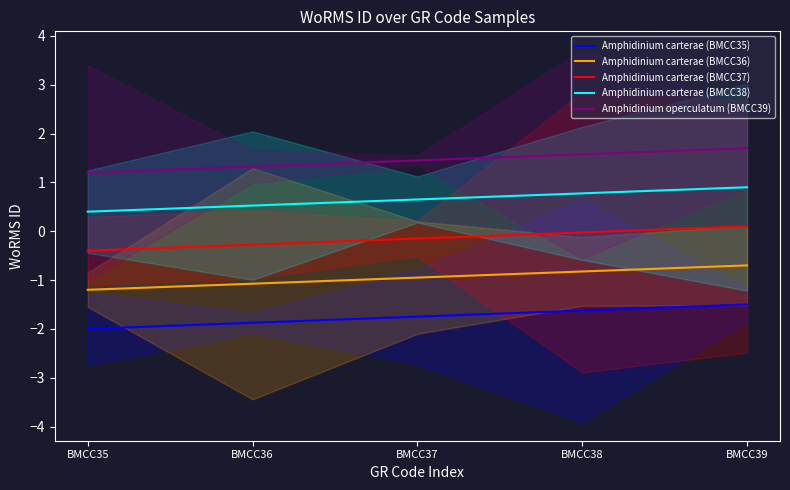

Which series has the largest total across all categories?

Amphidinium operculatum (BMCC39)